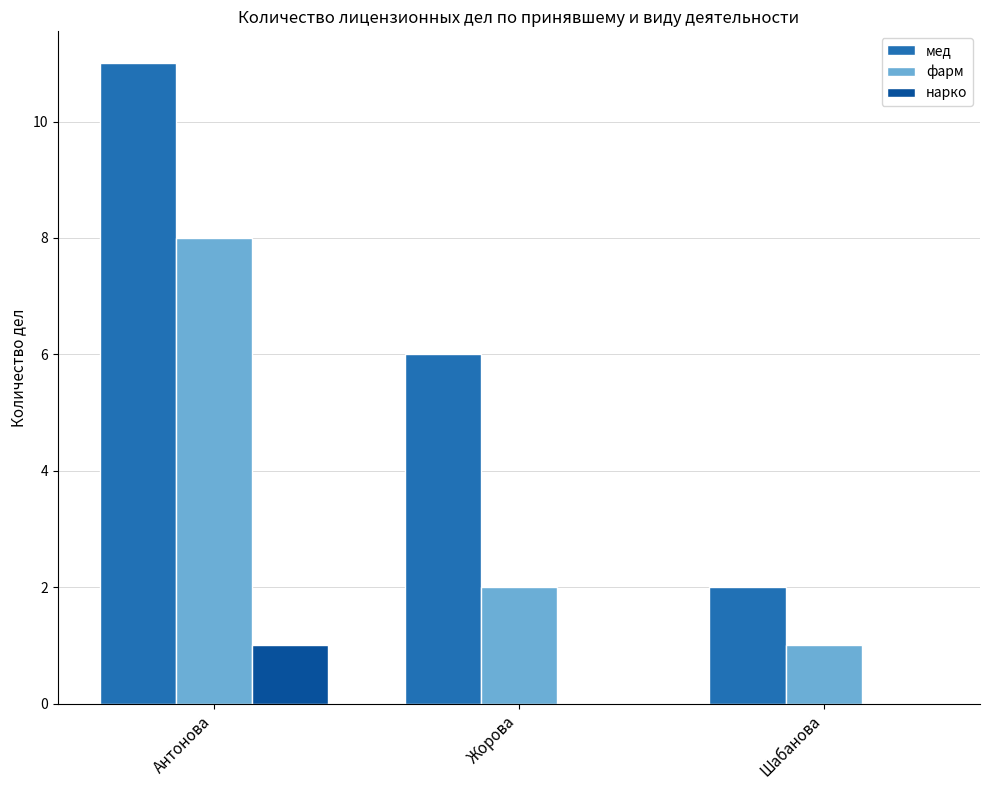

Where is фарм nearest to the value 4?

Жорова